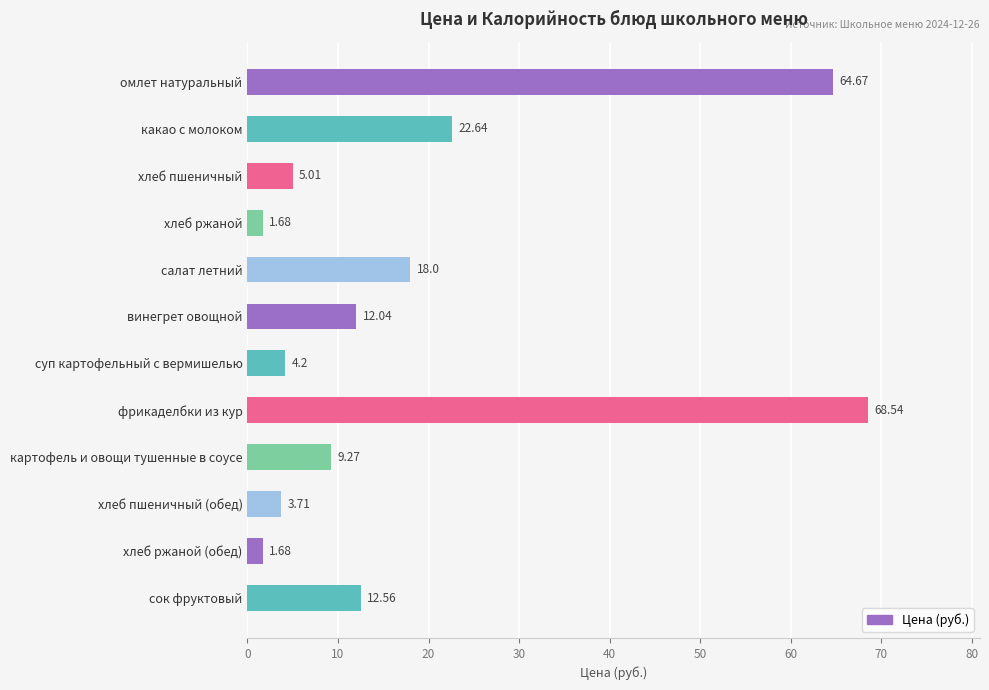

Which label corresponds to the largest value in the chart?

фрикаделбки из кур